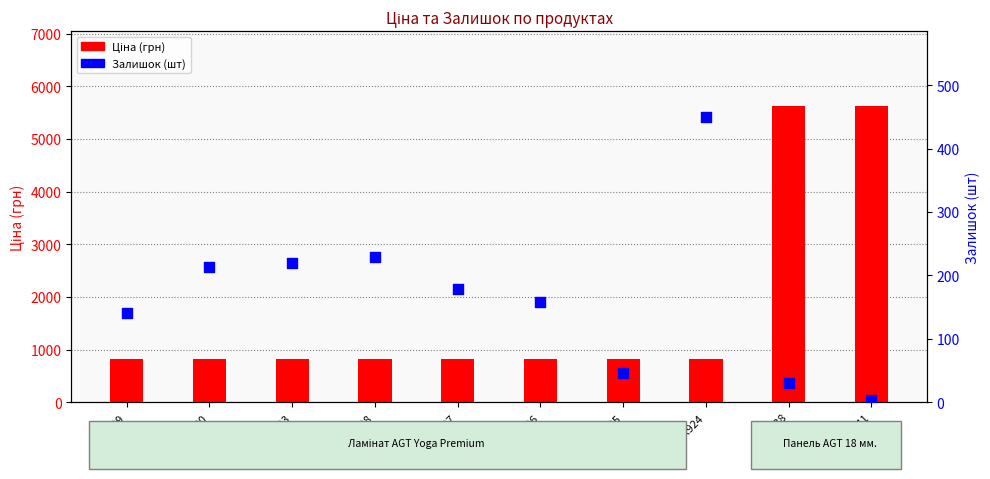

What are all the series names shown in the legend?

Ціна, Залишок